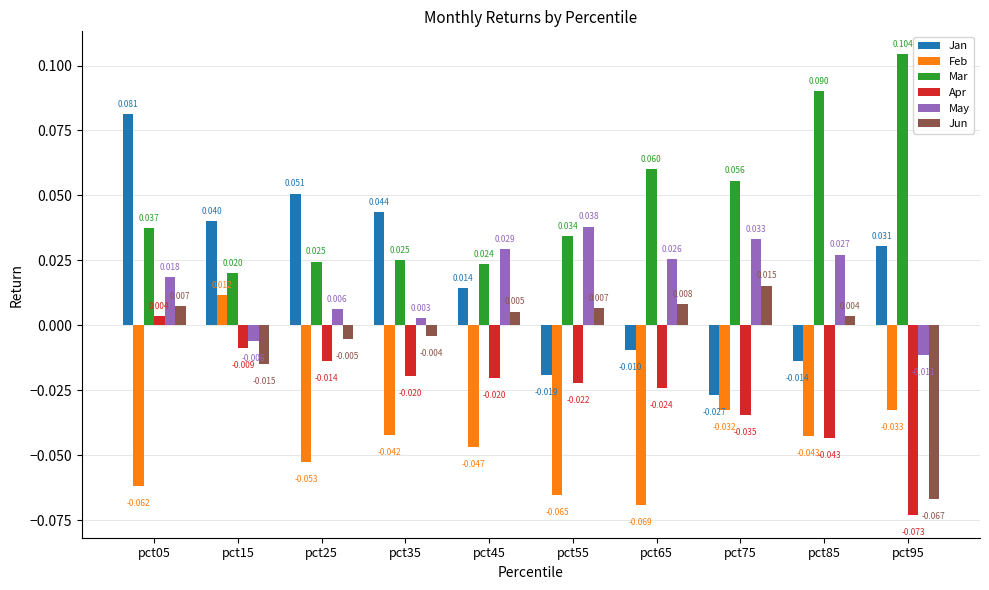

At which label does Jan first exceed 0?

pct05